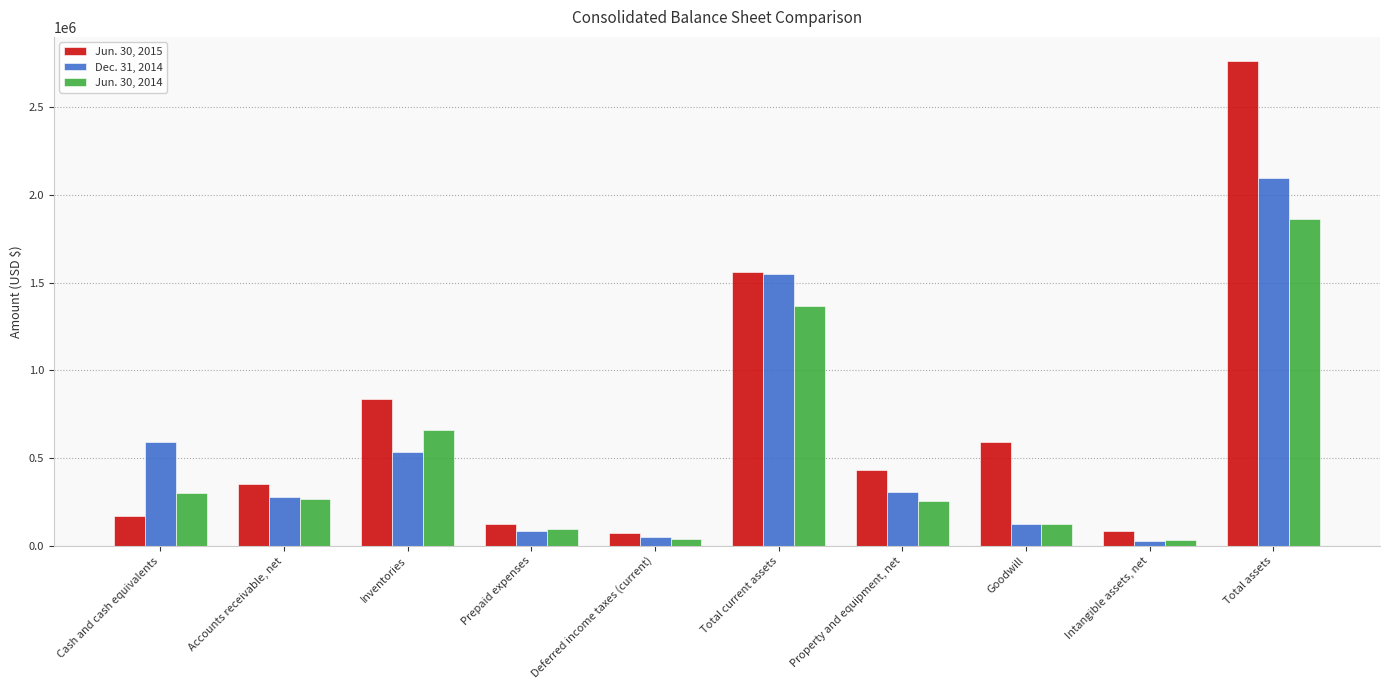

Which series changed the most between Accounts receivable, net and Inventories?

Jun. 30, 2015